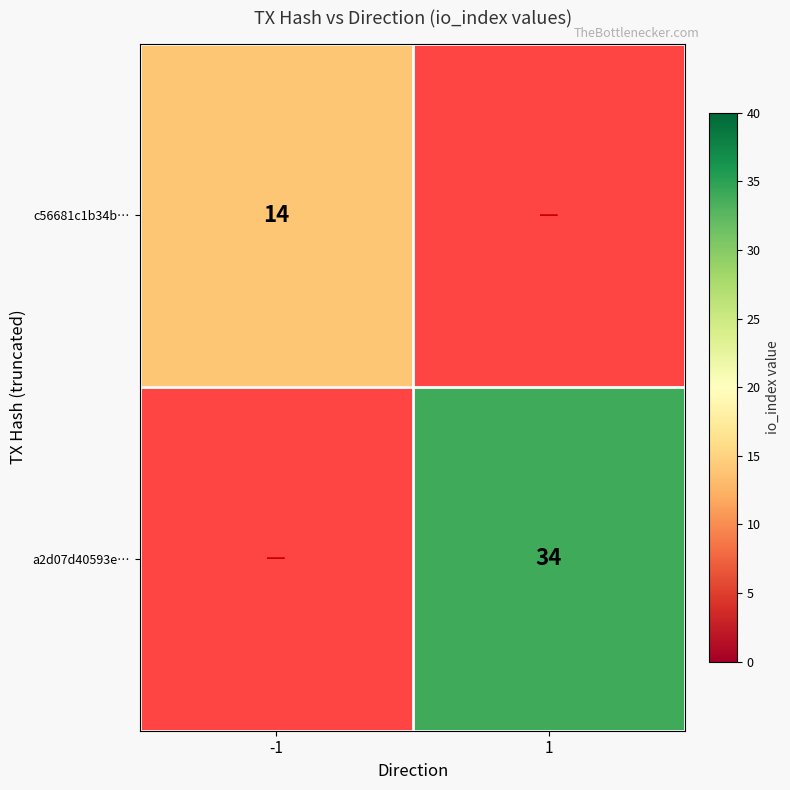

Is it true that a2d07d40593e… equals 34 at 1?

True